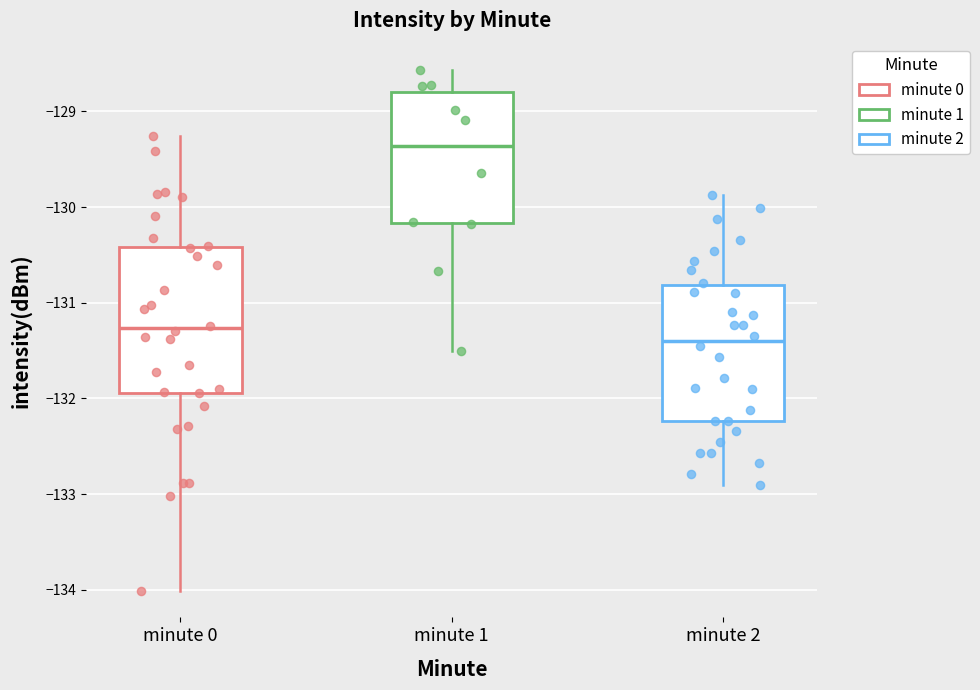

Reading left to right, read every box against the y-axis: the position of its median line, the range the box covers, and the ends of its whiskers. The values are not printed on the chart, so give them approximately, as read against the axis.

minute 0: median -131.3, box -131.9 to -130.4, whiskers -134.0 to -129.3
minute 1: median -129.4, box -130.2 to -128.8, whiskers -131.5 to -128.6
minute 2: median -131.4, box -132.2 to -130.8, whiskers -132.9 to -129.9